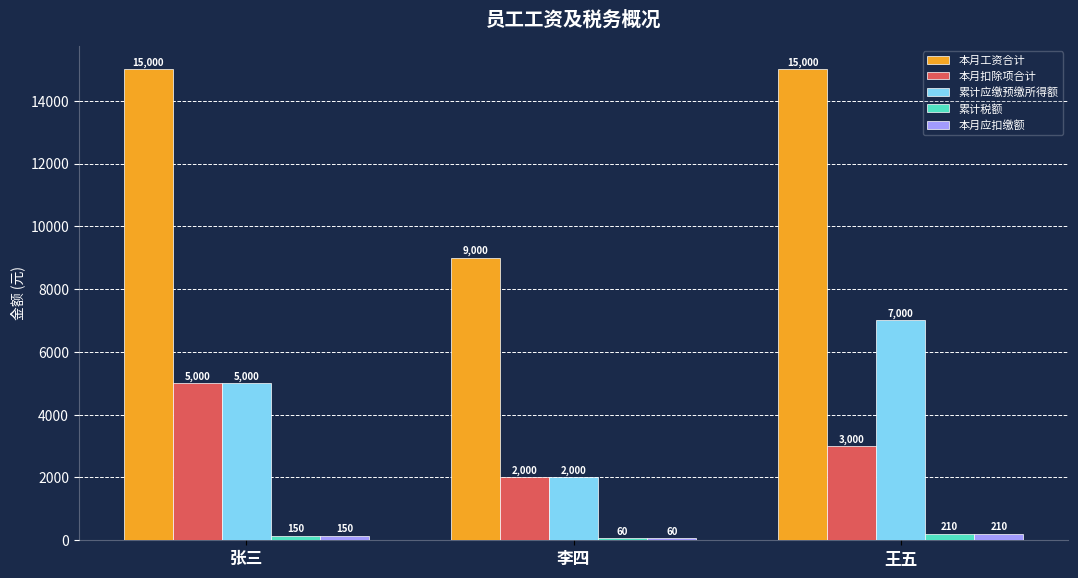

What is the spread (max minus min) of values at 王五?

14790